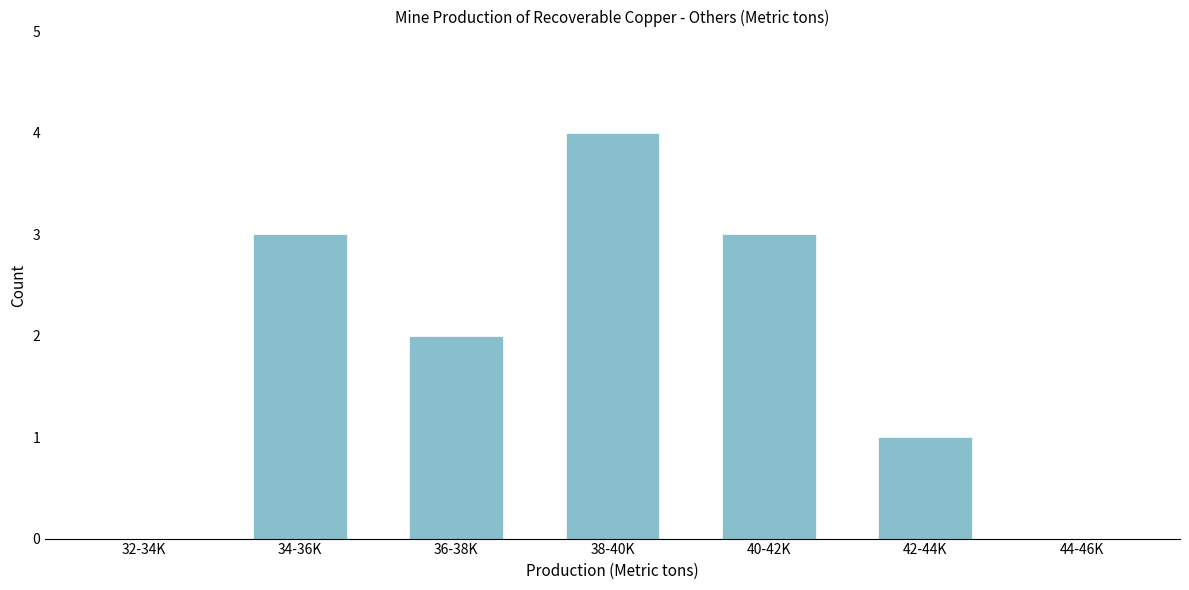

Reading left to right, what are all the values shown in this chart?

32-34K=0	34-36K=3	36-38K=2	38-40K=4	40-42K=3	42-44K=1	44-46K=0